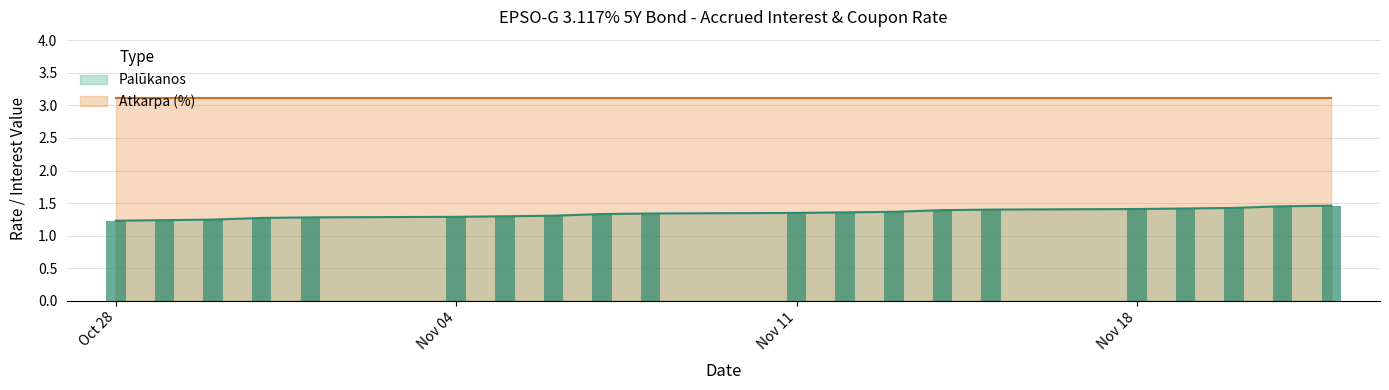

True or false: the data shows 0.5 at 2024-11-14.

False